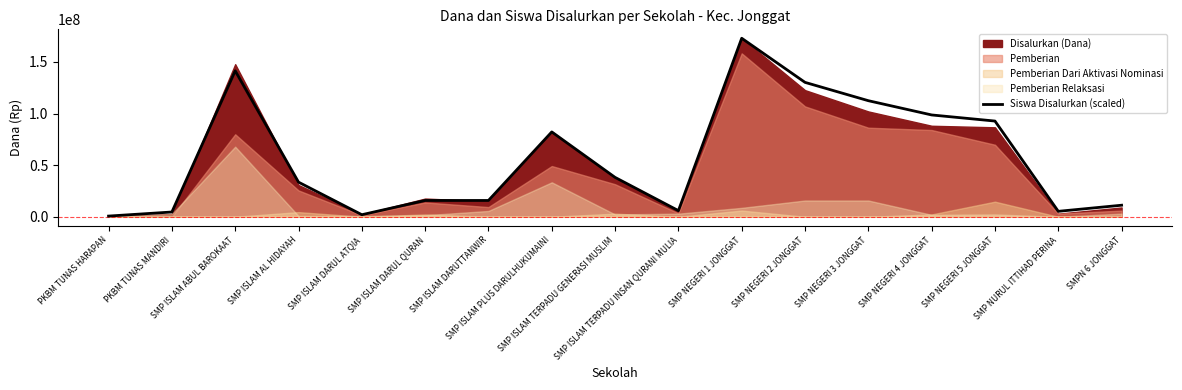

What is the label of the 15th point from the right?

SMP ISLAM ABUL BAROKAAT